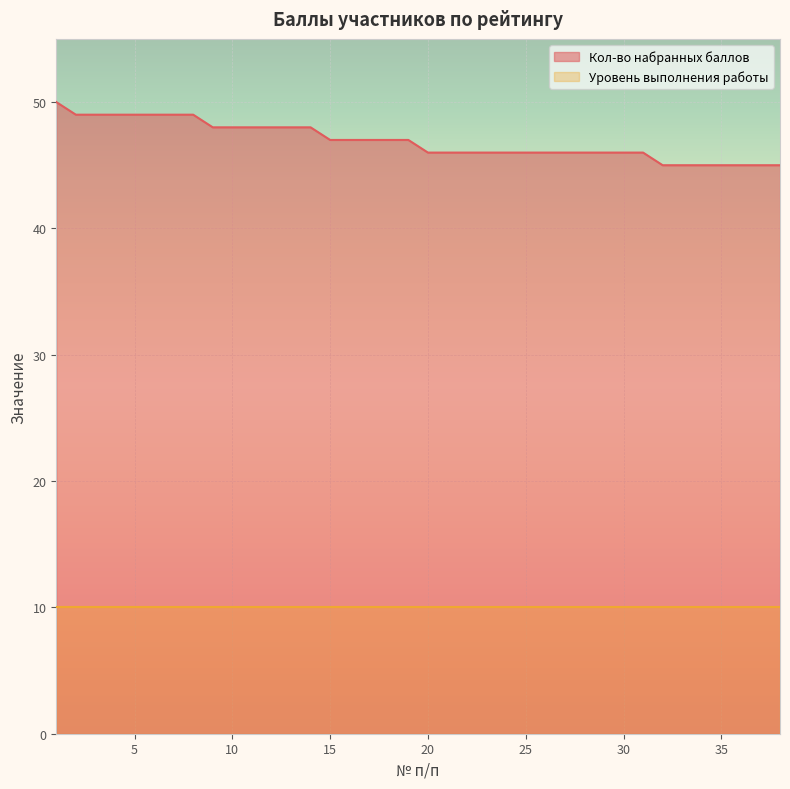

What is the difference between the maximum and second lowest values?

5